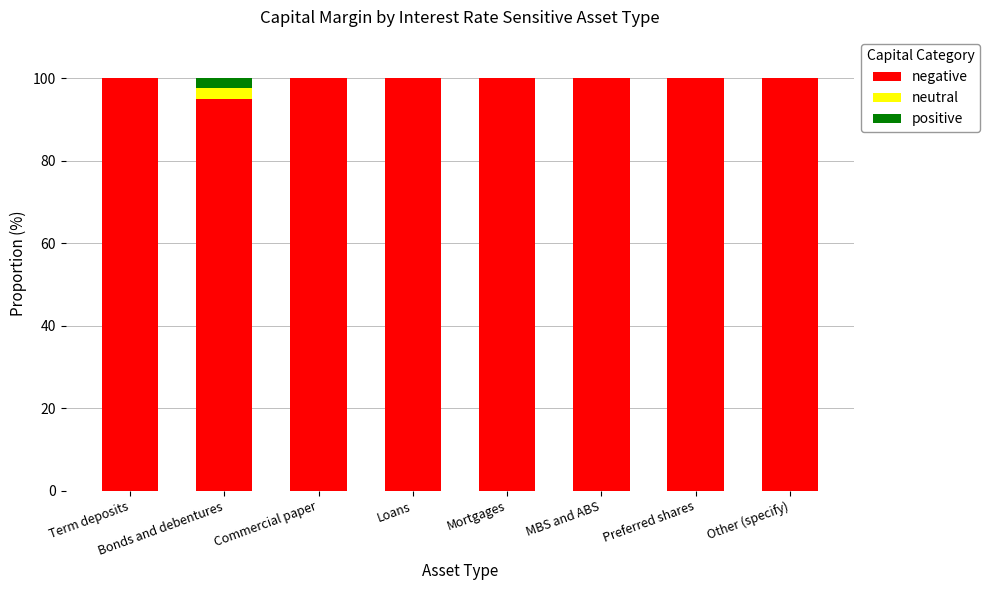

List the series in order of their peak value, lowest first.

neutral, positive, negative